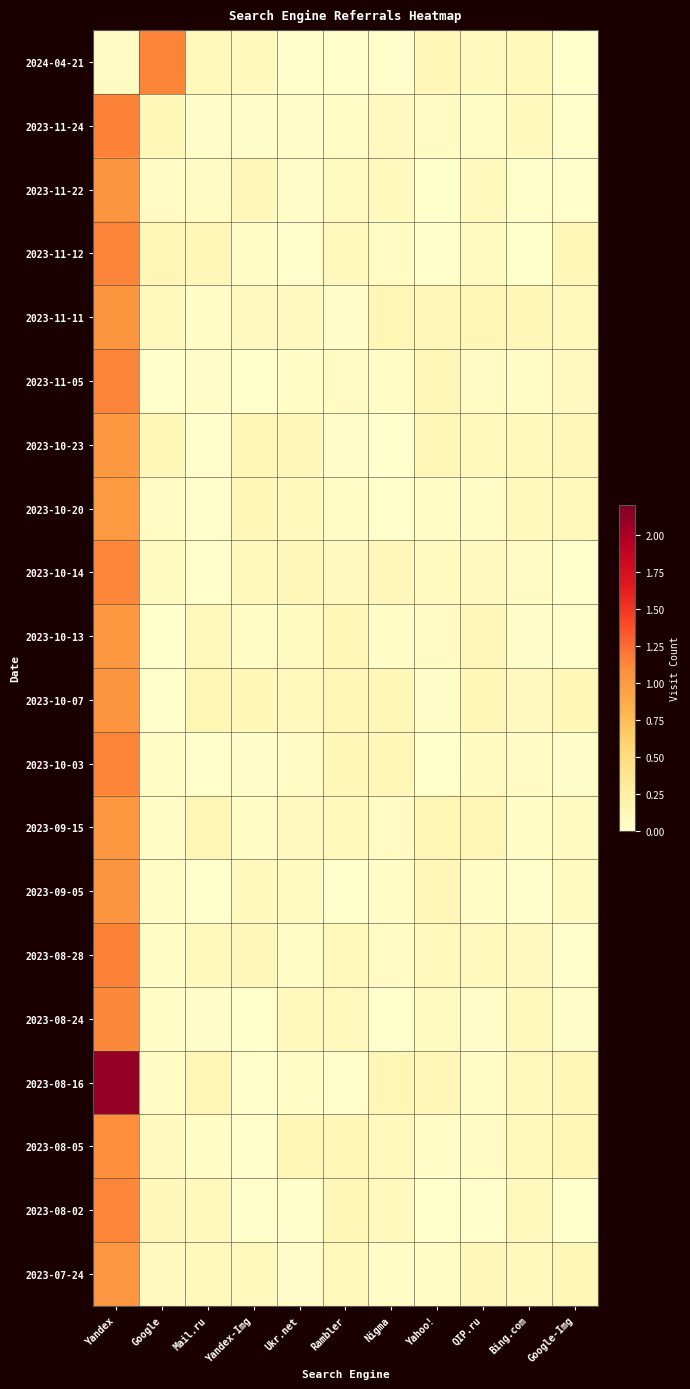

What is the maximum value shown in the chart?

2.1